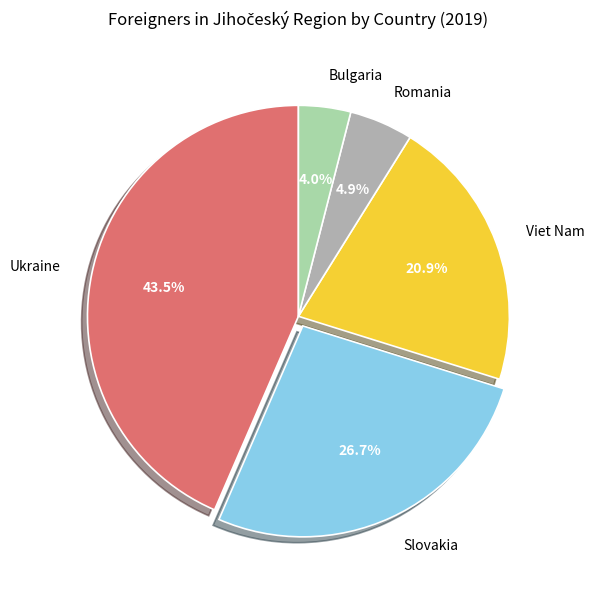

Rank the categories by value from lowest to highest.

Bulgaria, Romania, Viet Nam, Slovakia, Ukraine